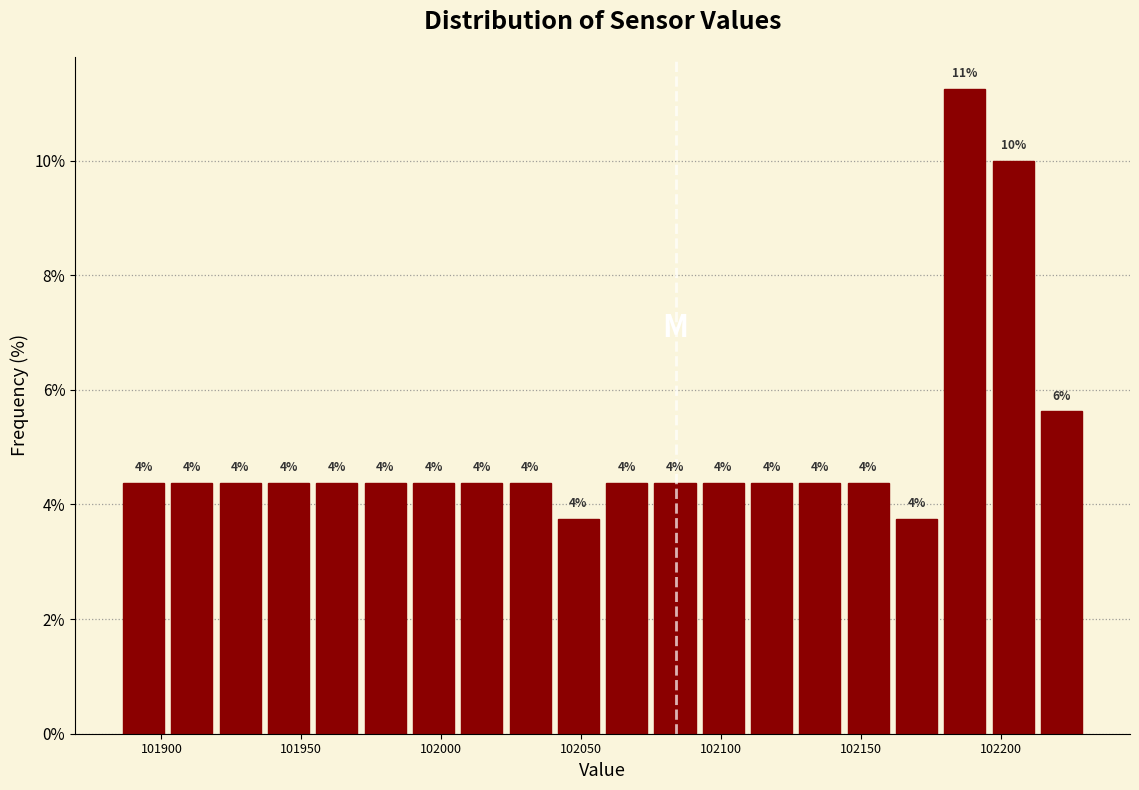

Read against the x-axis, roughly where is the centre of the tallest bar?

102185